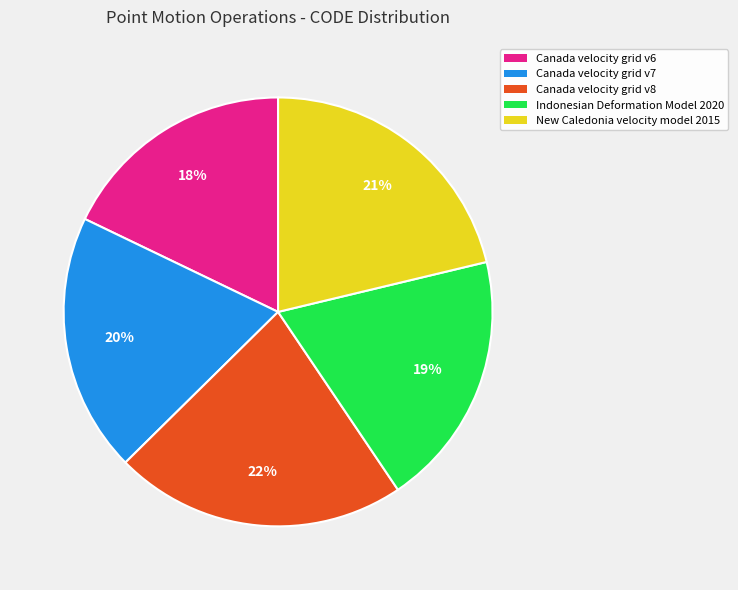

Combined, do New Caledonia velocity model 2015 and Canada velocity grid v8 account for over 50%?

No